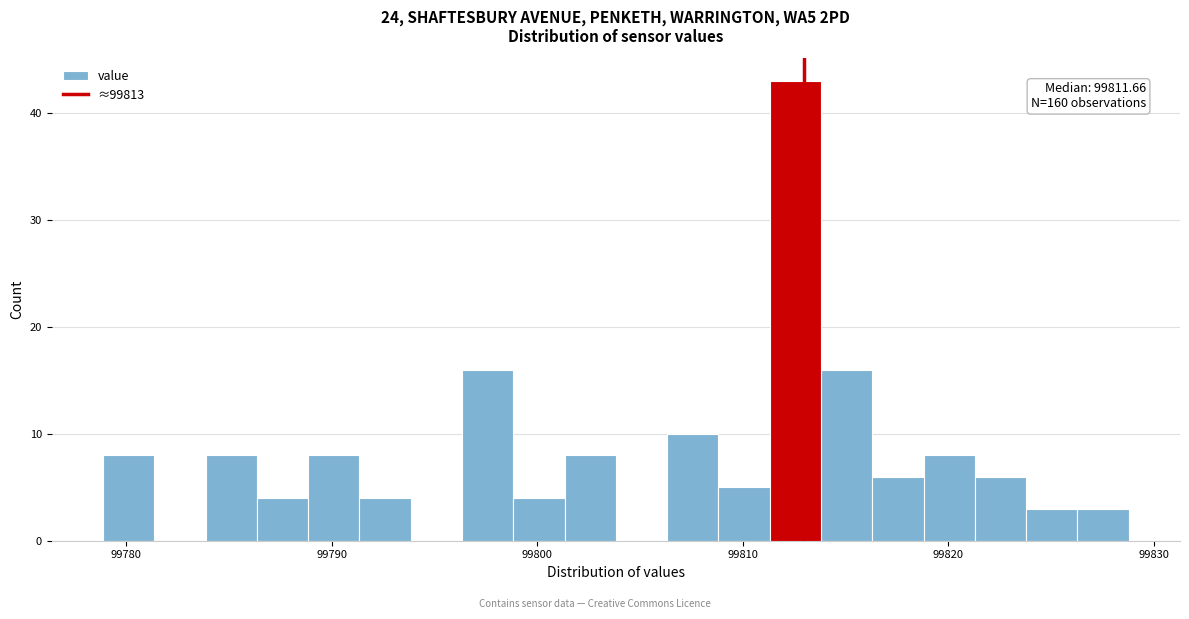

Read against the x-axis, roughly where is the centre of the tallest bar?

99813